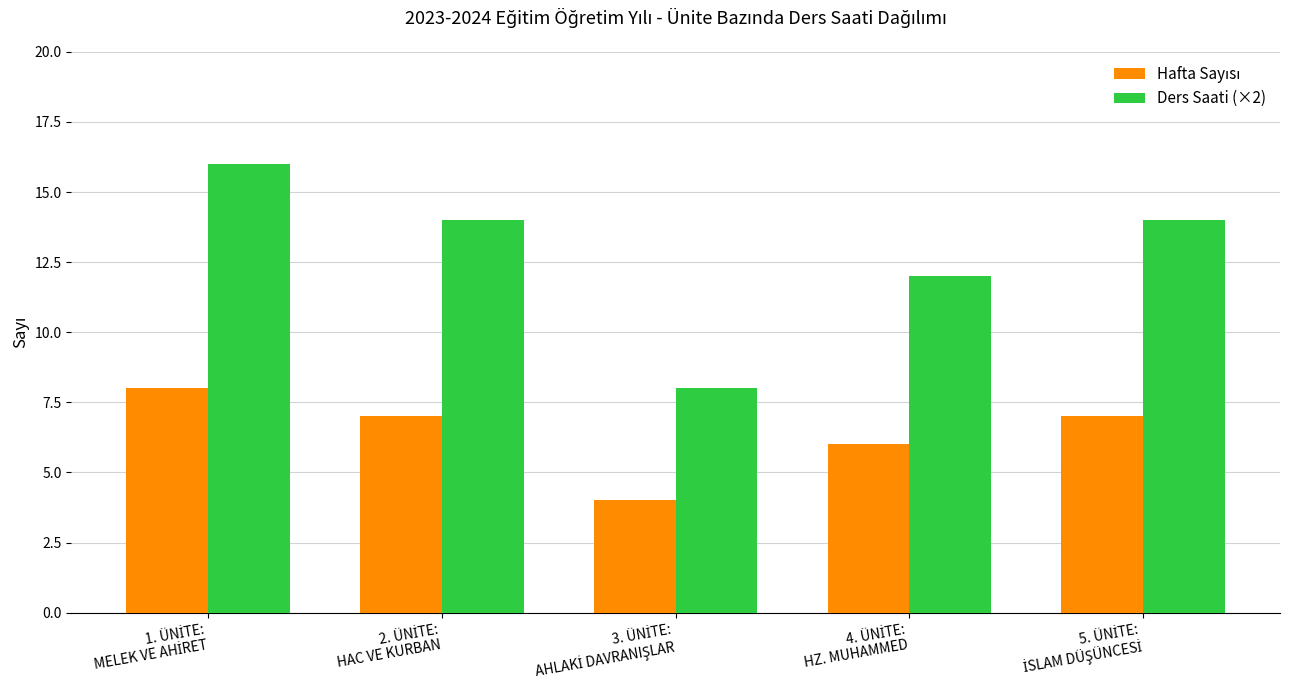

Which series has the largest range (max minus min)?

Ders Saati (×2)